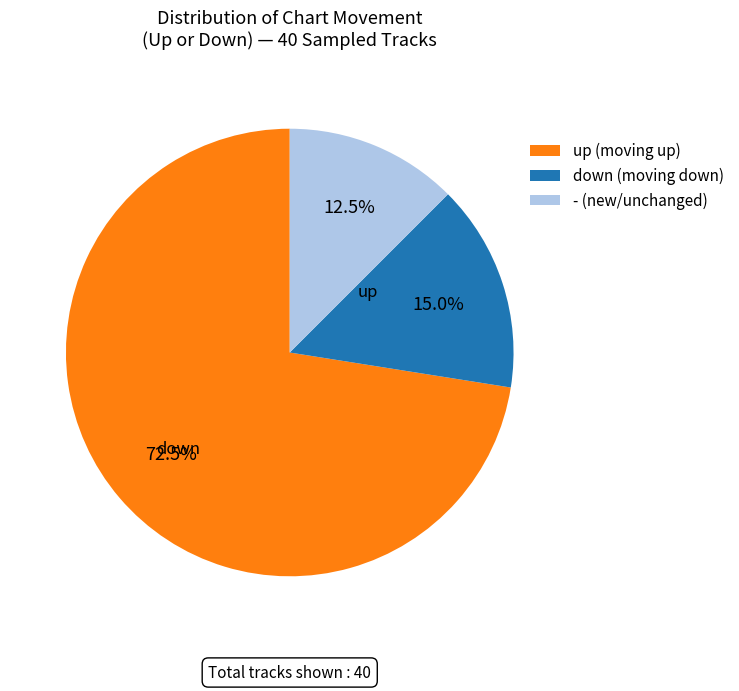

To the nearest percent, what is the difference between the largest and smallest slice percentages?

60%